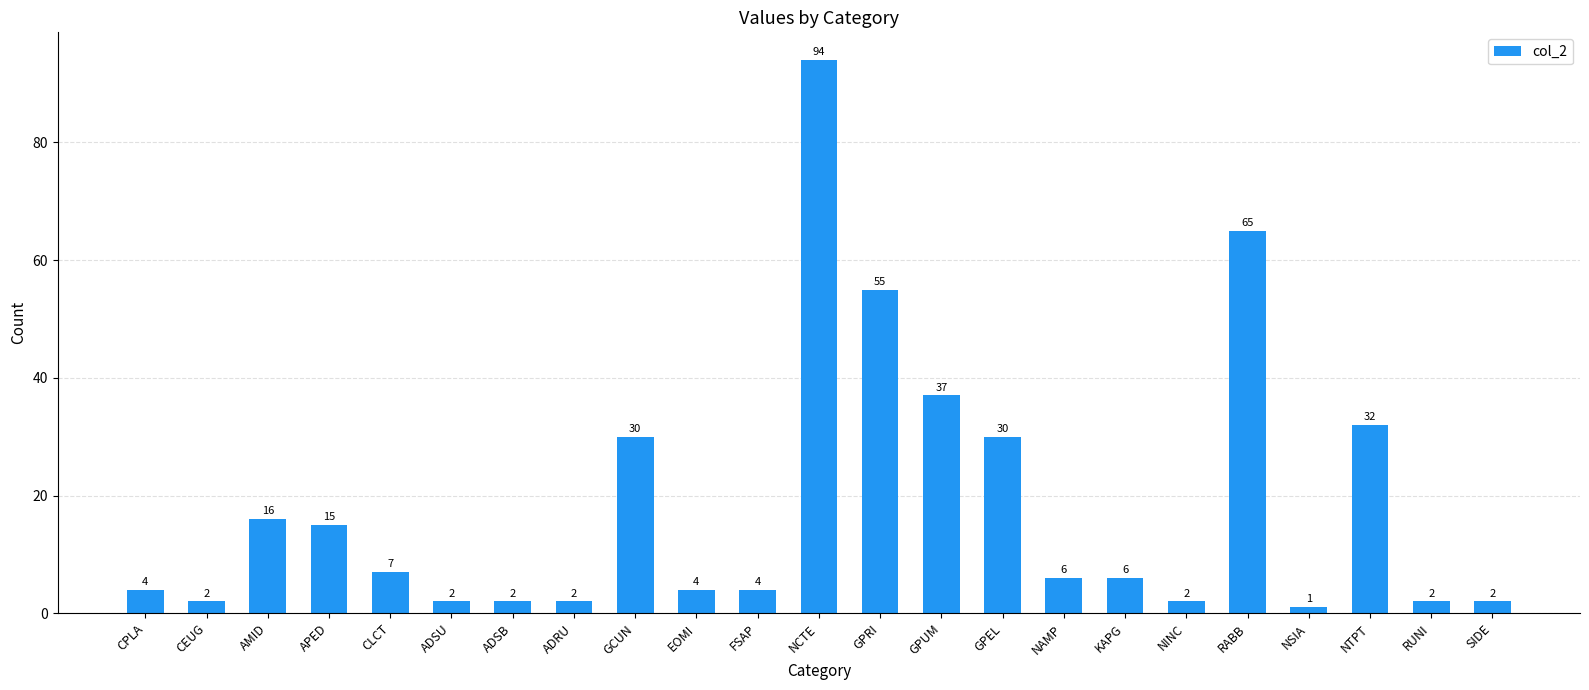

What is the label of the 12th bar from the left?

NCTE